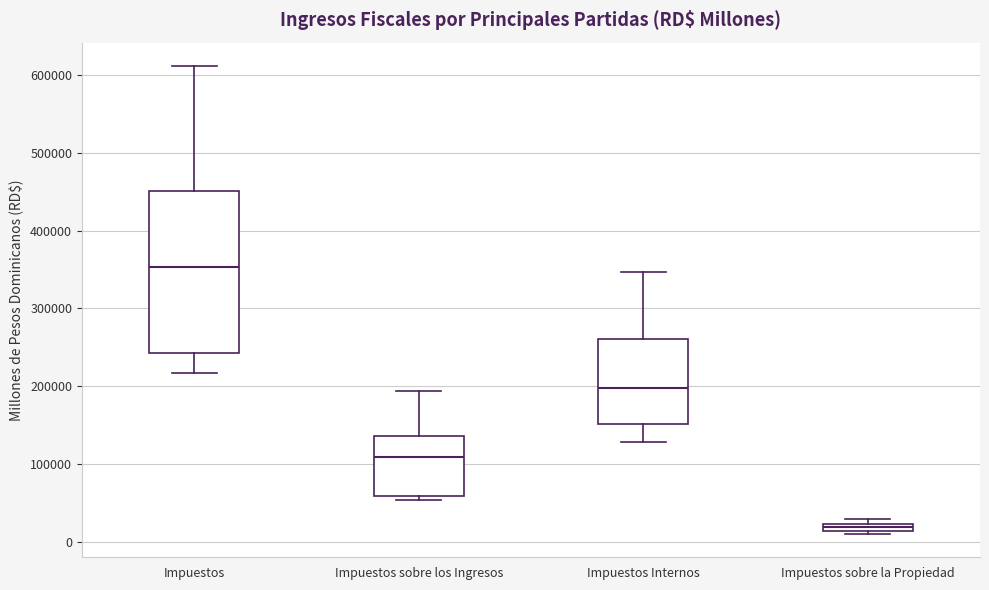

Where does the upper whisker of the box for Impuestos sobre los Ingresos end on the y-axis? The values are not printed on the chart, so give them approximately, as read against the axis.

190000